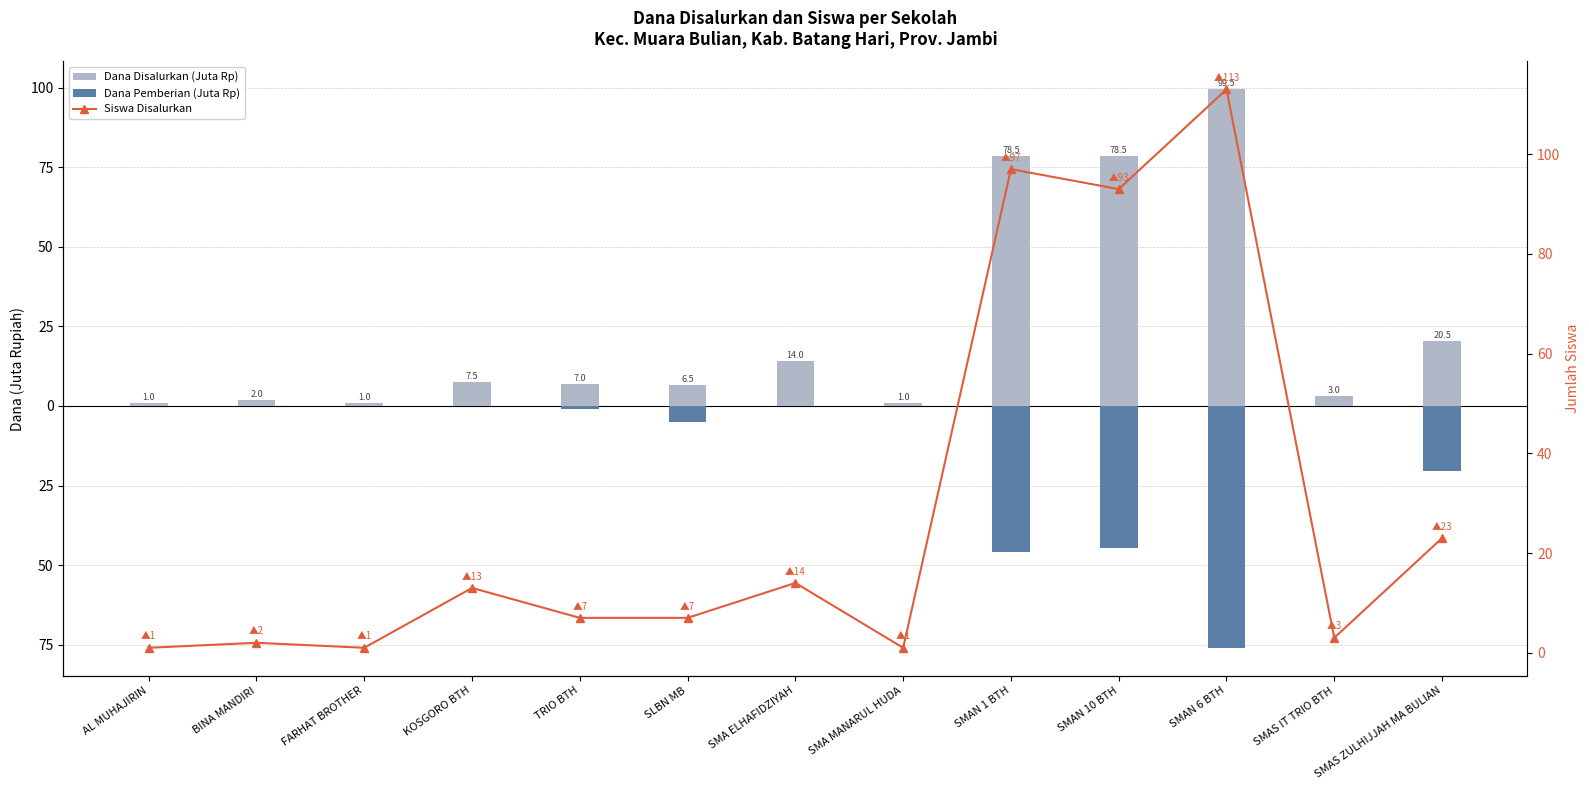

Reading left to right, list all the values displayed in this chart.

Dana Disalurkan (Juta Rp): AL MUHAJIRIN=1.0	BINA MANDIRI=2.0	FARHAT BROTHER=1.0	KOSGORO BTH=7.5	TRIO BTH=7.0	SLBN MB=6.5	SMA ELHAFIDZIYAH=14.0	SMA MANARUL HUDA=1.0	SMAN 1 BTH=78.5	SMAN 10 BTH=78.5	SMAN 6 BTH=99.5	SMAS IT TRIO BTH=3.0	SMAS ZULHIJJAH MA BULIAN=20.5
Dana Pemberian (Juta Rp): AL MUHAJIRIN=0.0	BINA MANDIRI=0.0	FARHAT BROTHER=0.0	KOSGORO BTH=0.0	TRIO BTH=-1.0	SLBN MB=-5.0	SMA ELHAFIDZIYAH=0.0	SMA MANARUL HUDA=0.0	SMAN 1 BTH=-46.0	SMAN 10 BTH=-44.5	SMAN 6 BTH=-76.0	SMAS IT TRIO BTH=0.0	SMAS ZULHIJJAH MA BULIAN=-20.5
Siswa Disalurkan: AL MUHAJIRIN=1.0	BINA MANDIRI=2.0	FARHAT BROTHER=1.0	KOSGORO BTH=13.0	TRIO BTH=7.0	SLBN MB=7.0	SMA ELHAFIDZIYAH=14.0	SMA MANARUL HUDA=1.0	SMAN 1 BTH=97.0	SMAN 10 BTH=93.0	SMAN 6 BTH=113.0	SMAS IT TRIO BTH=3.0	SMAS ZULHIJJAH MA BULIAN=23.0